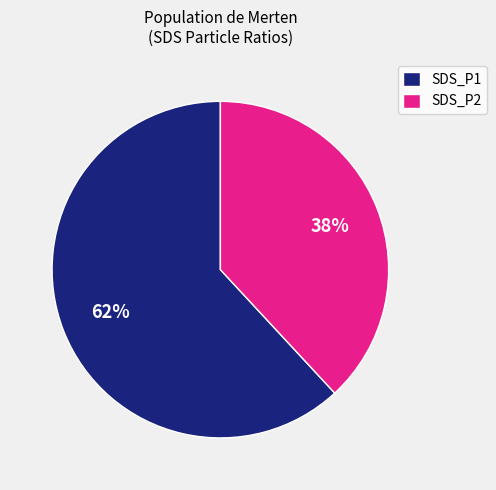

Is SDS_P1 the majority of the pie?

Yes